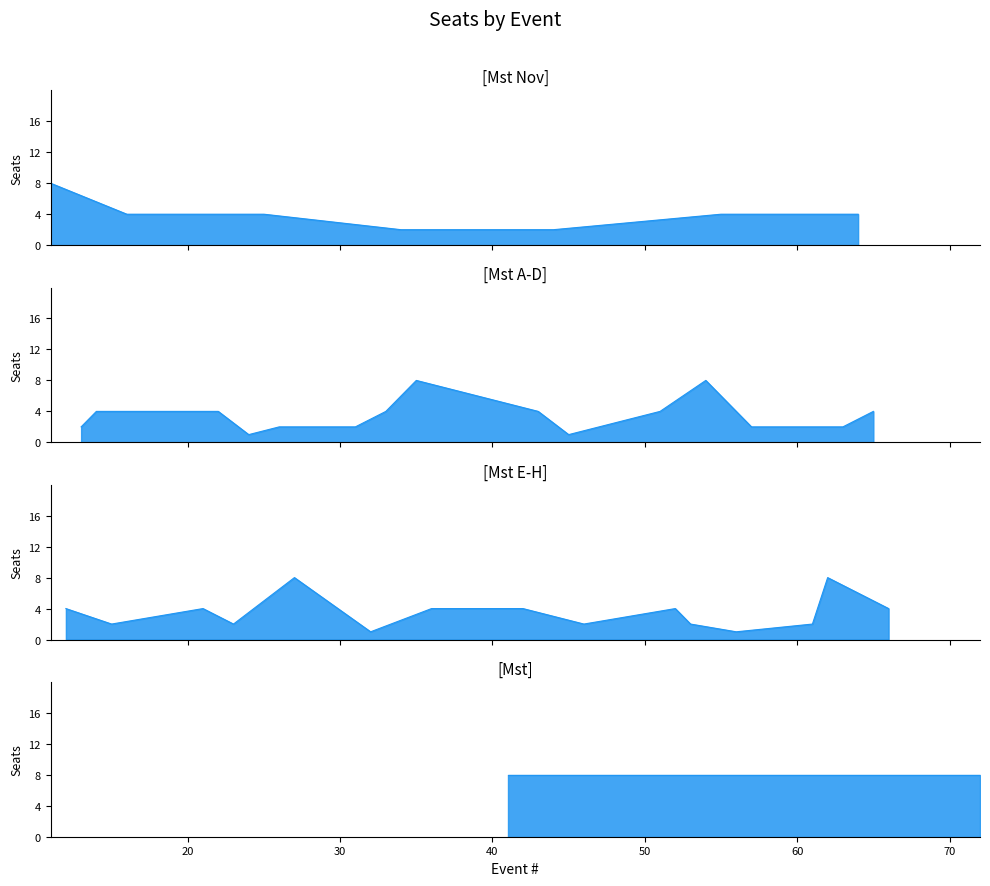

Reading right to left, transcribe all the data shown in this chart.

8	8	4	4	4	2	8	2	2	1	4	8	2	4	4	2	1	2	4	4	8	4	8	2	4	1	2	8	2	4	1	2	4	4	4	2	4	2	4	8